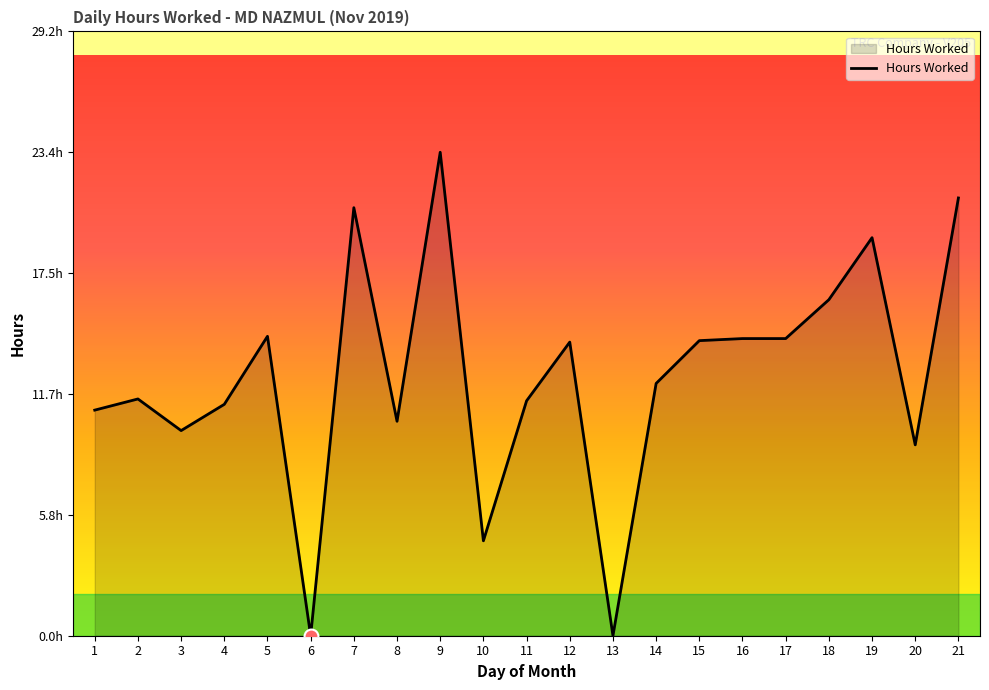

Reading left to right, transcribe all the data shown in this chart.

1=10.9	2=11.4	3=9.9	4=11.2	5=14.5	6=0.0	7=20.7	8=10.4	9=23.4	10=4.6	11=11.4	12=14.2	13=0.0	14=12.2	15=14.3	16=14.4	17=14.4	18=16.2	19=19.2	20=9.2	21=21.2